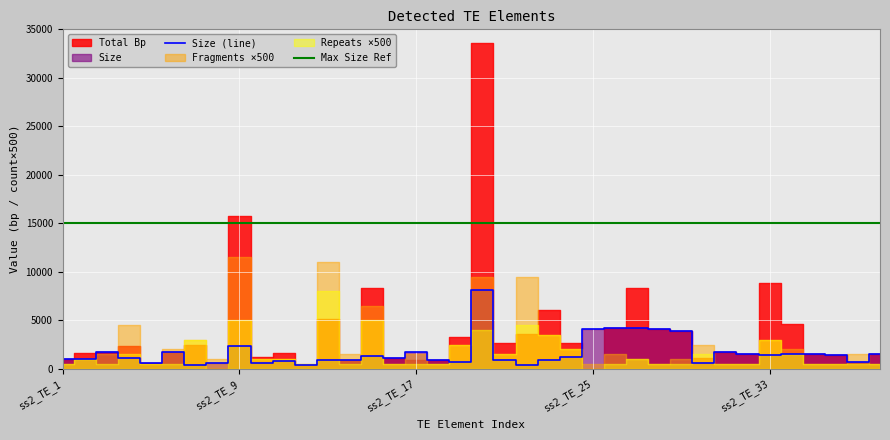

True or false: Max Size Ref and Size (line) intersect in this chart.

False